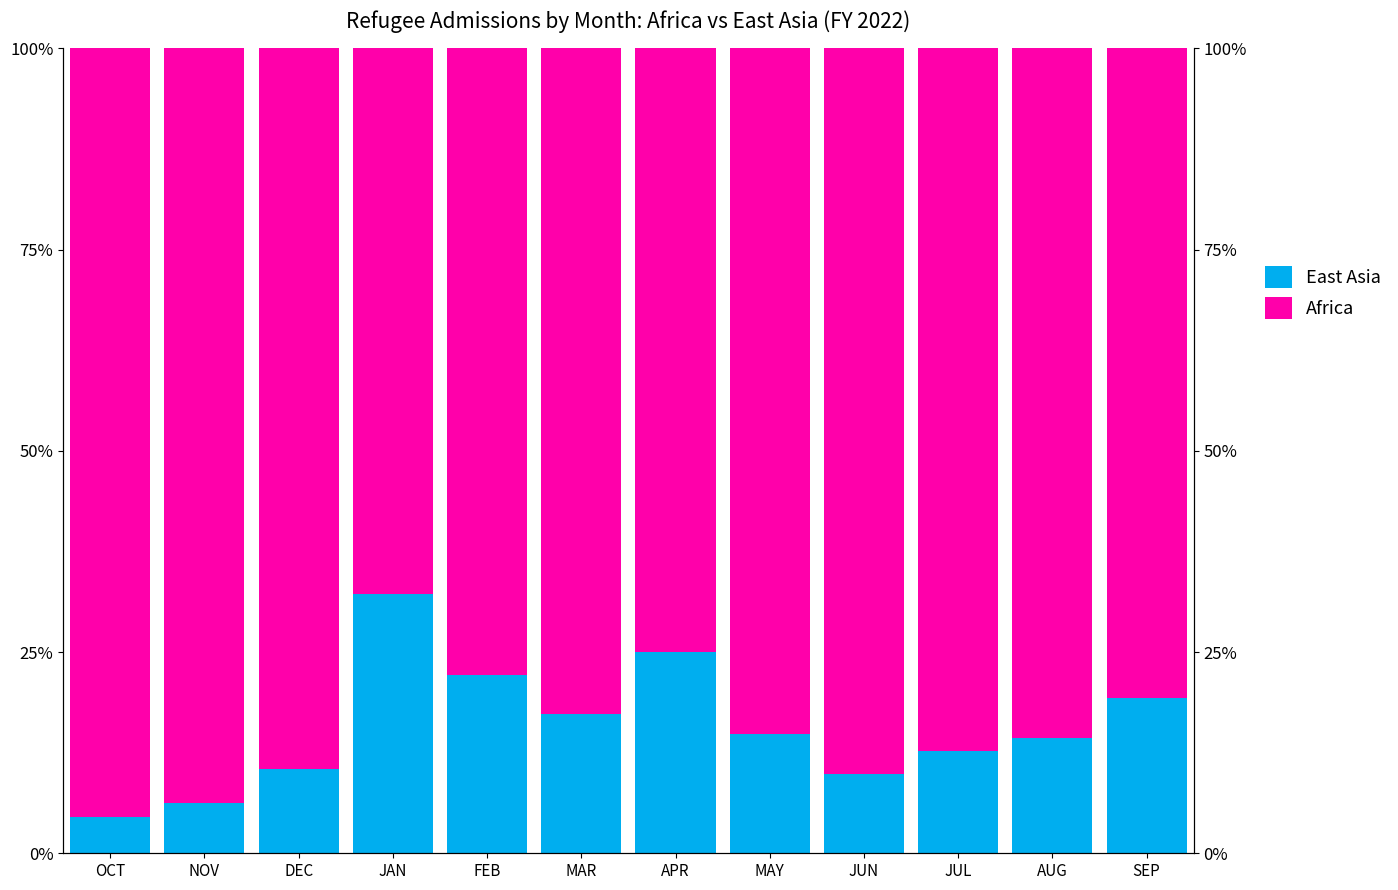

At which label does East Asia reach its minimum?

OCT